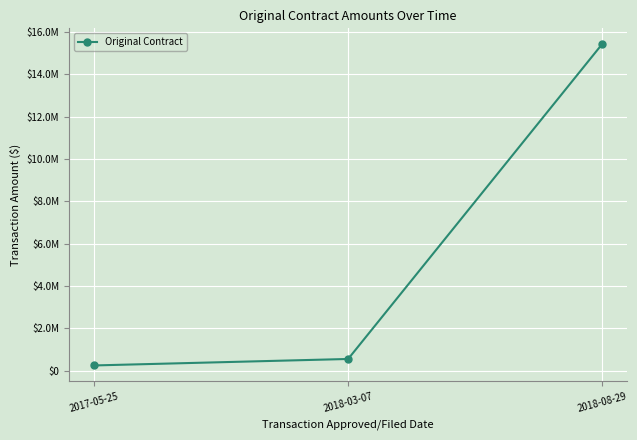

Which has a higher value, 2018-08-29 or 2018-03-07?

2018-08-29